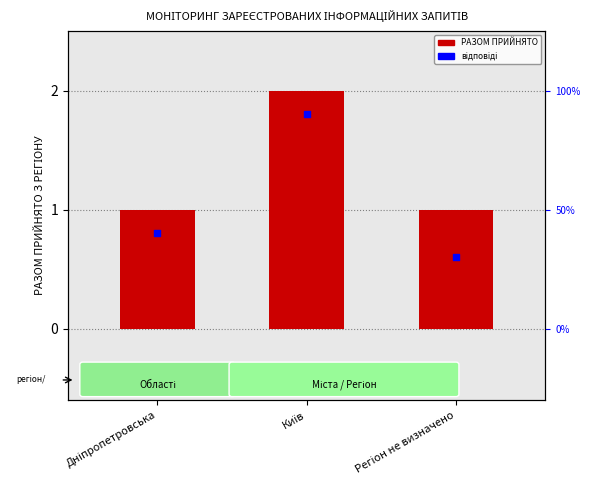

Which series has the largest Y range (max minus min)?

відповіді (умовно)